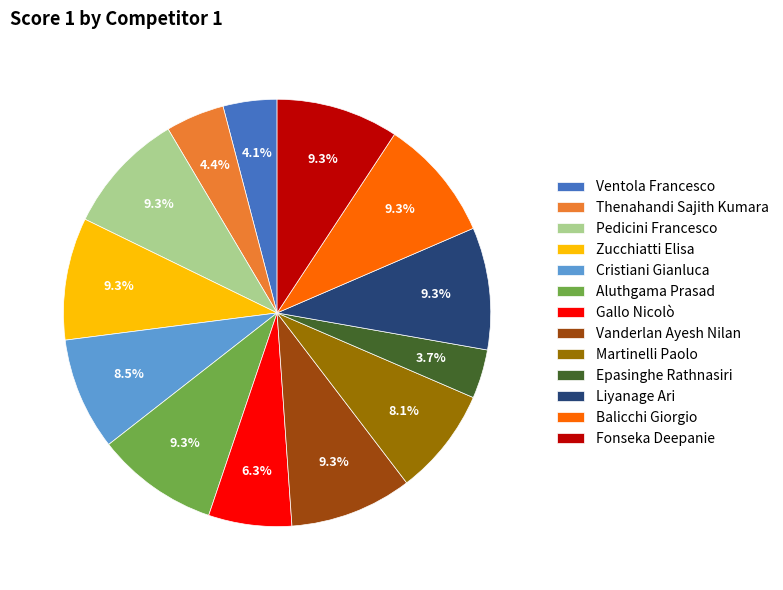

Which has a higher value, Aluthgama Prasad or Cristiani Gianluca?

Aluthgama Prasad